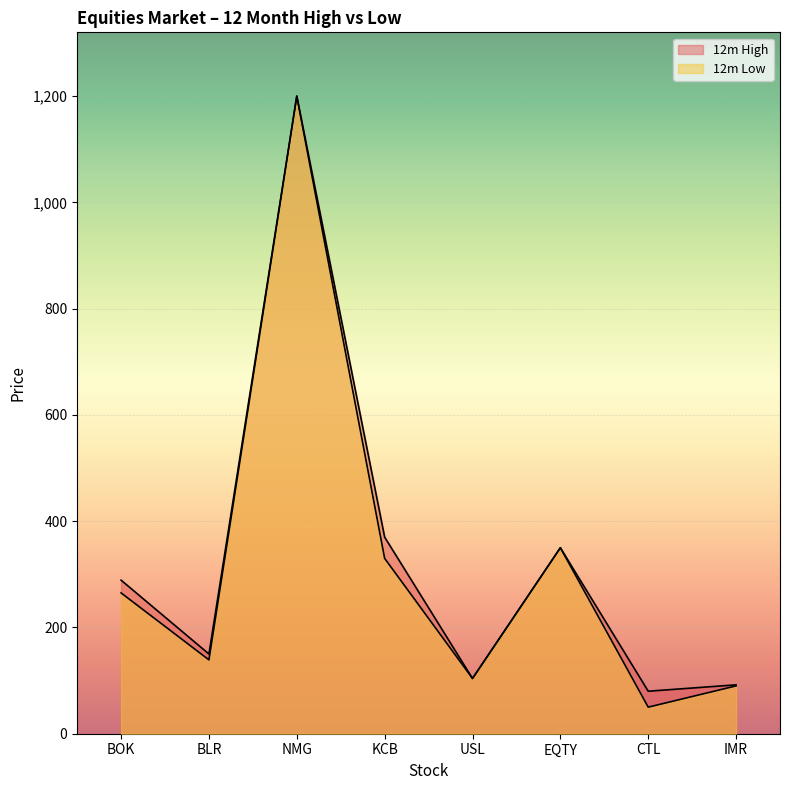

The value of 12m Low at IMR is 90. True or false?

True